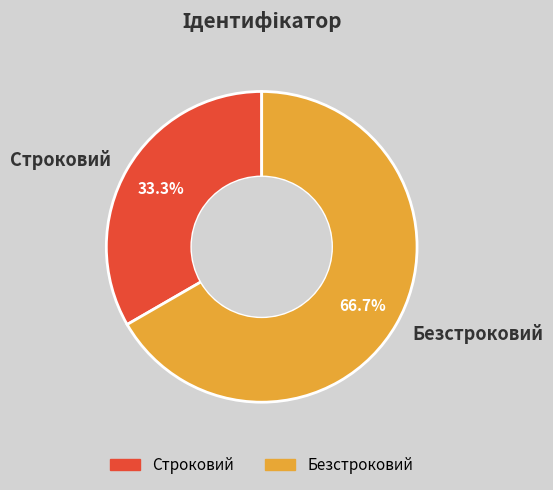

Approximately how many times larger is the value at Строковий compared to Безстроковий?

0.5